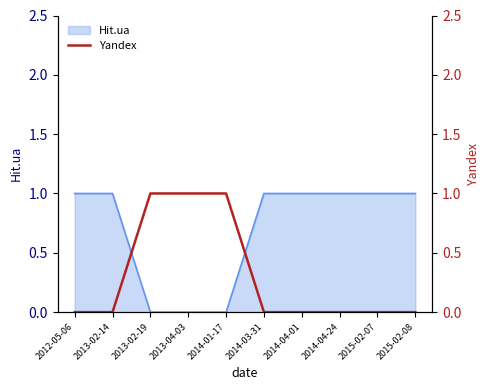

What is the difference between the maximum and minimum values?

1